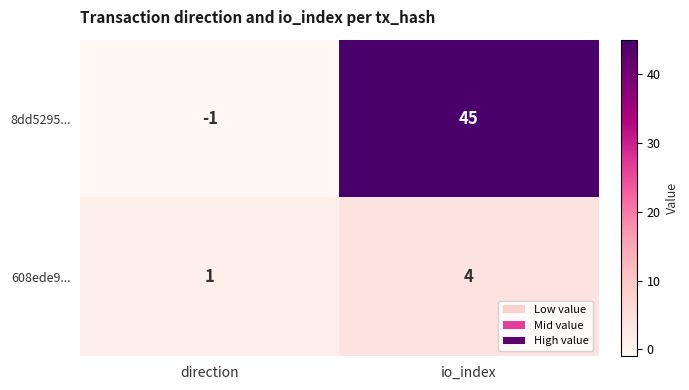

Rank the series by their average value, from lowest to highest.

608ede9..., 8dd5295...